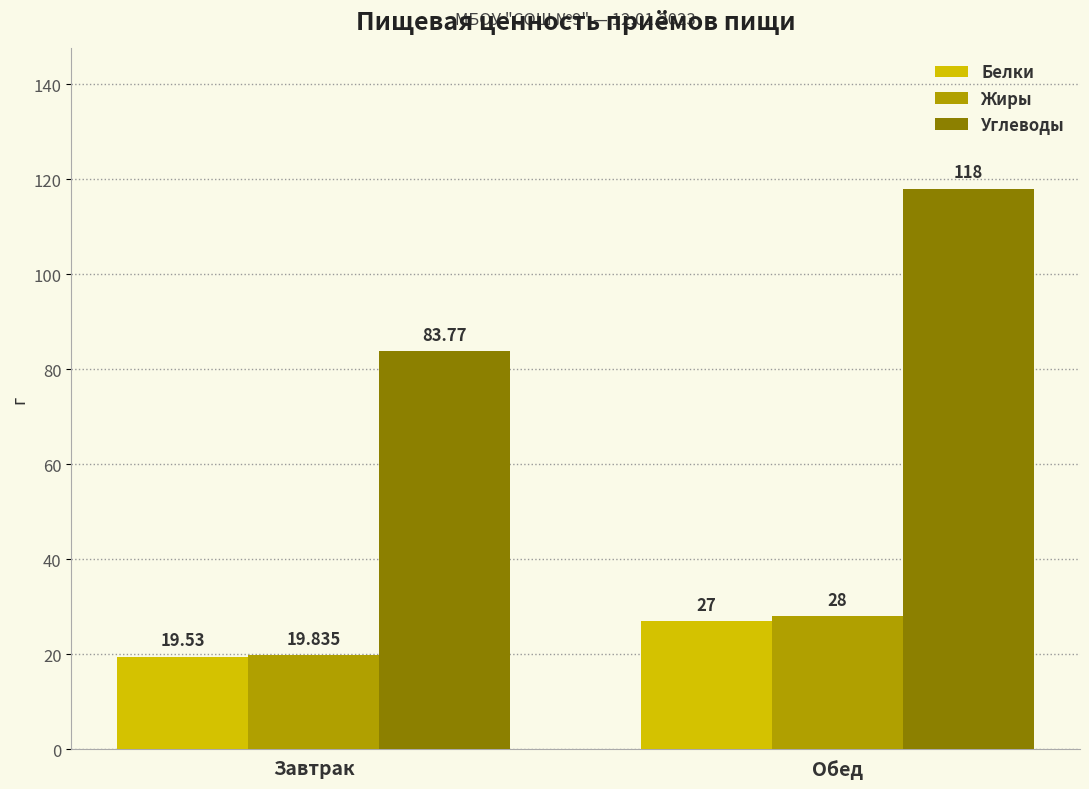

Are the bars horizontal?

No